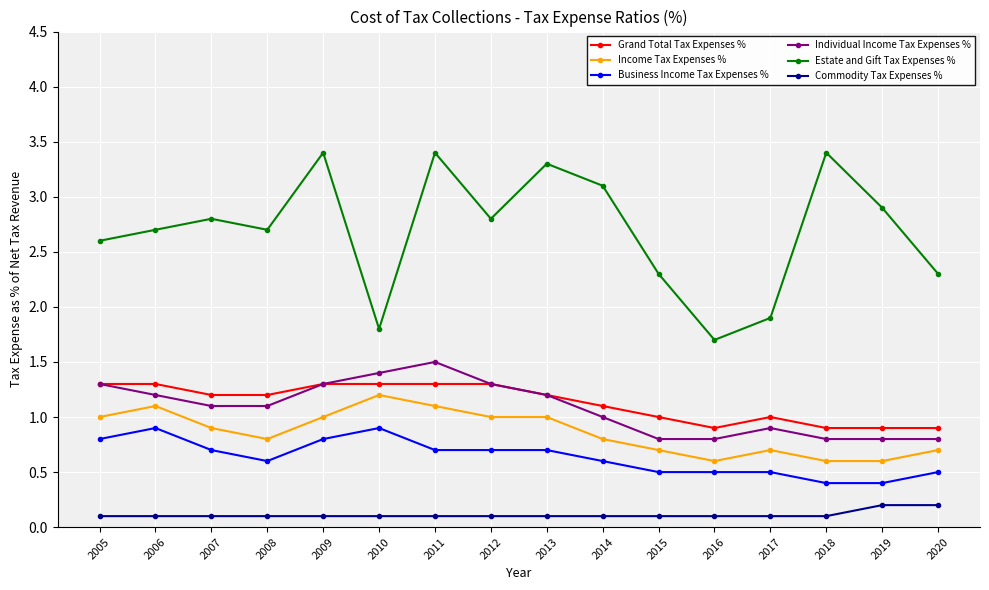

What is the greatest value displayed?

3.4